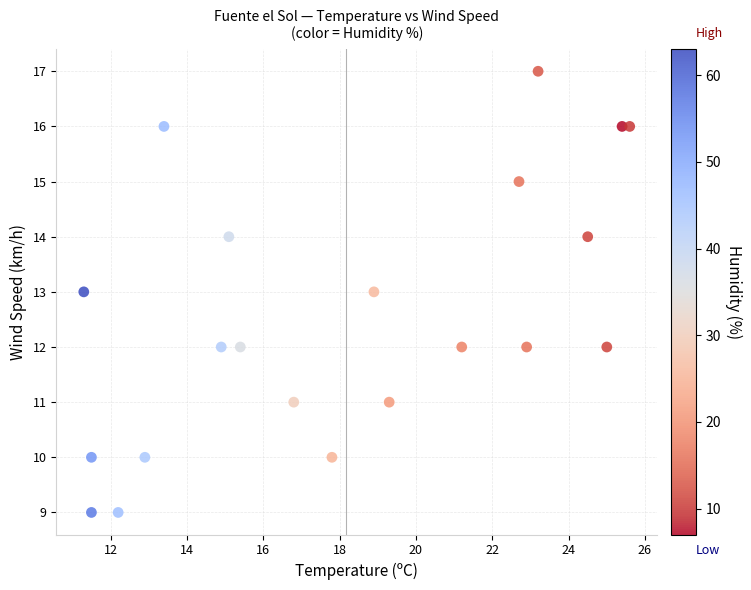

What is the range of Y values (max minus min)?

8